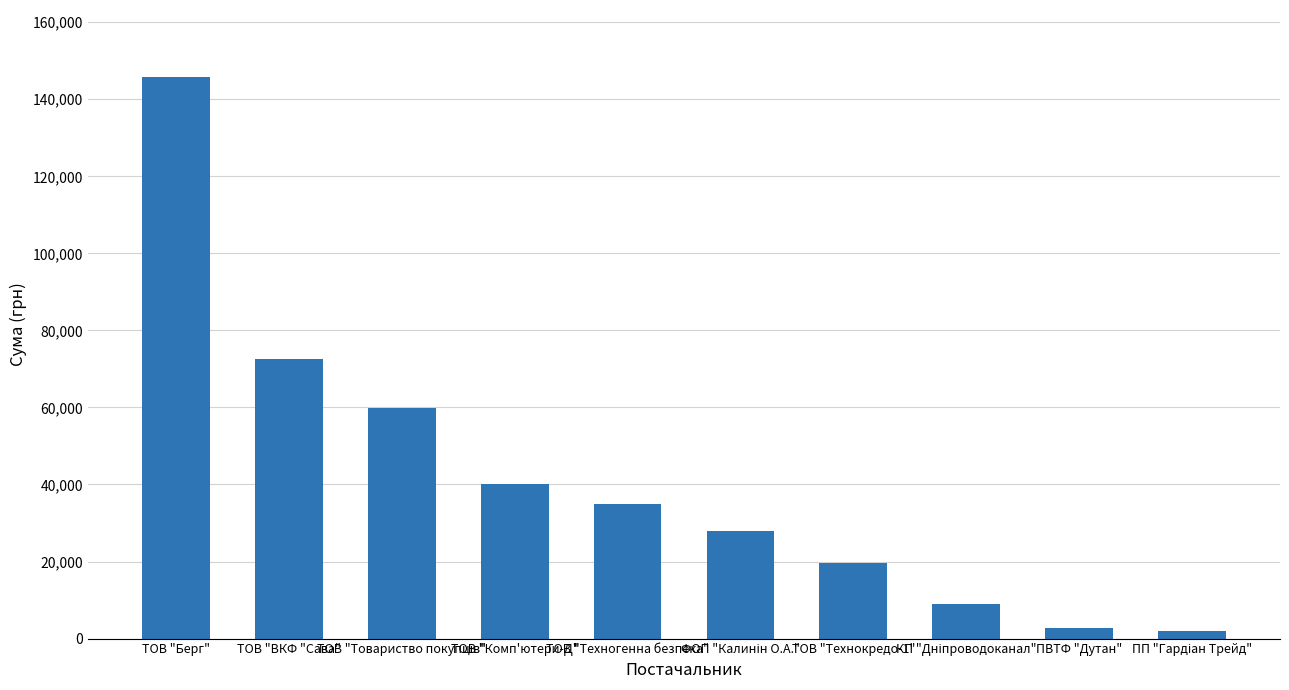

What is the label of the 2nd bar from the left?

ТОВ "ВКФ "Сава"